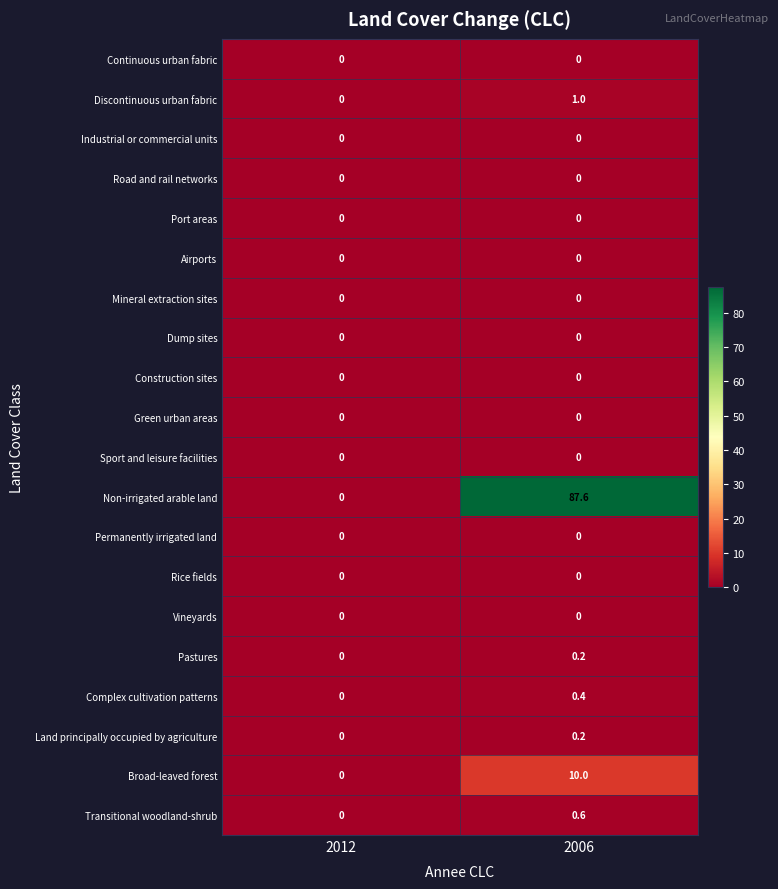

List the labels in order of Transitional woodland-shrub value, largest first.

2006, 2012